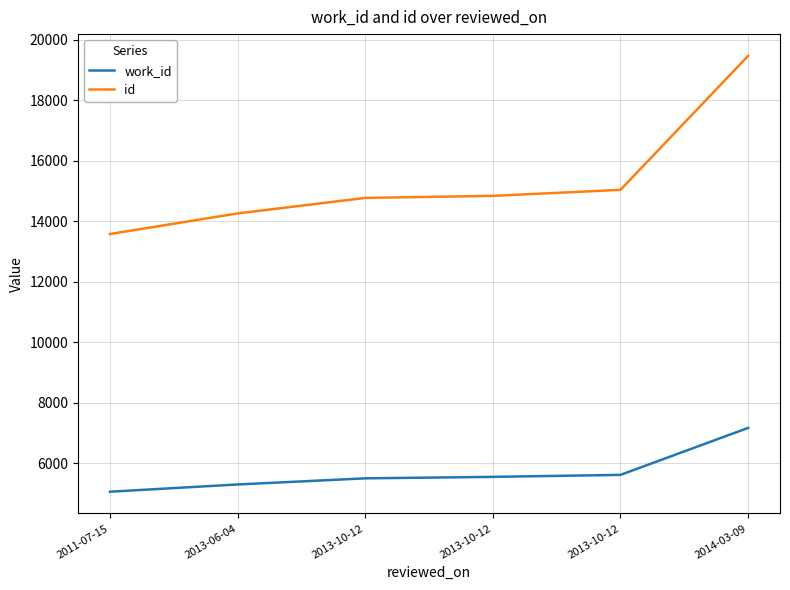

What is the maximum value shown in the chart?

19462